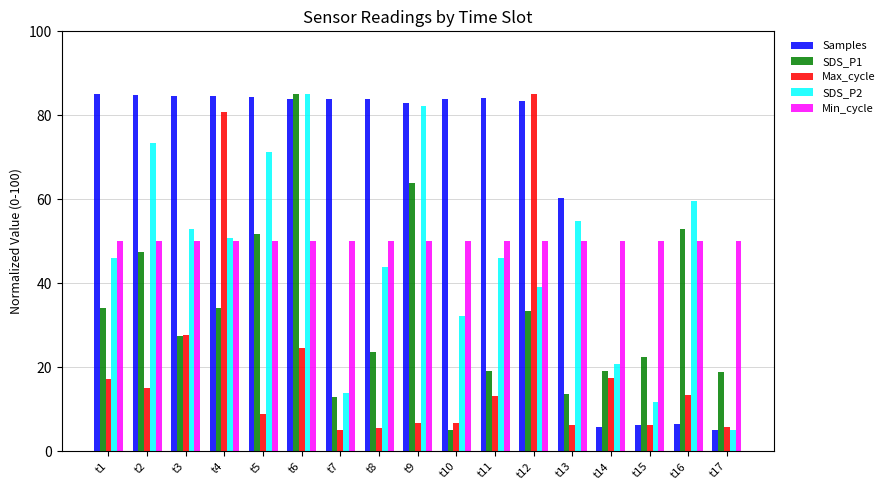

What is the approximate value of Min_cycle at t5?

50.0